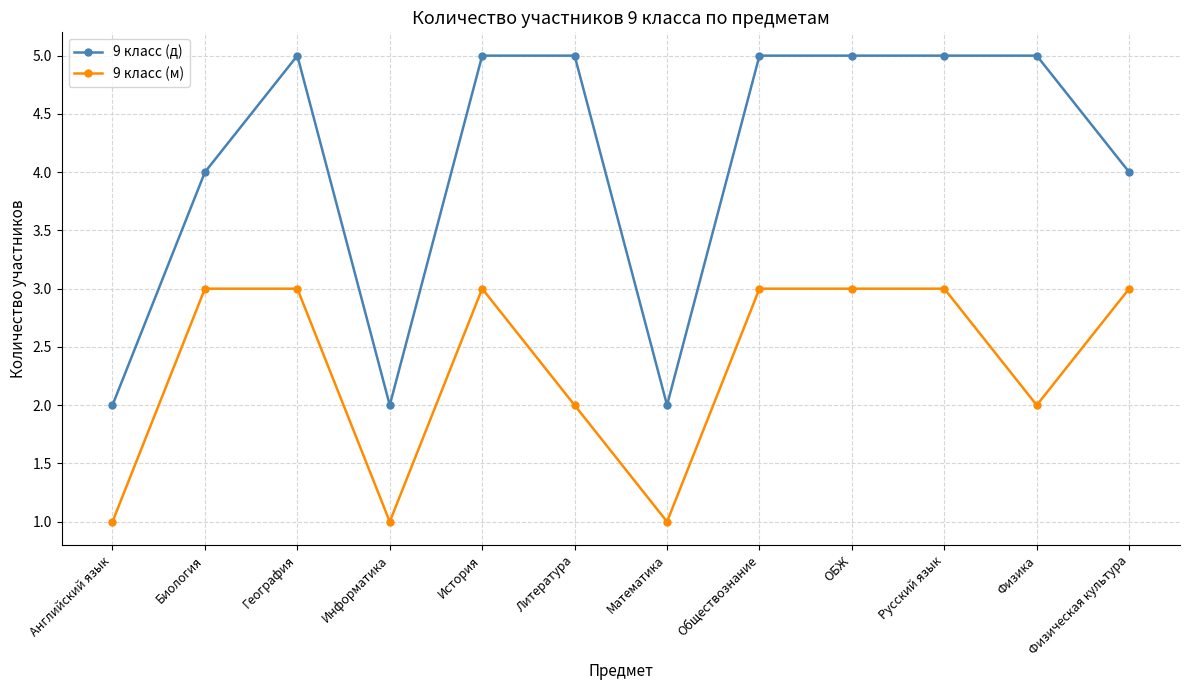

Which series changed the most between Обществознание and Физическая культура?

9 класс (д)